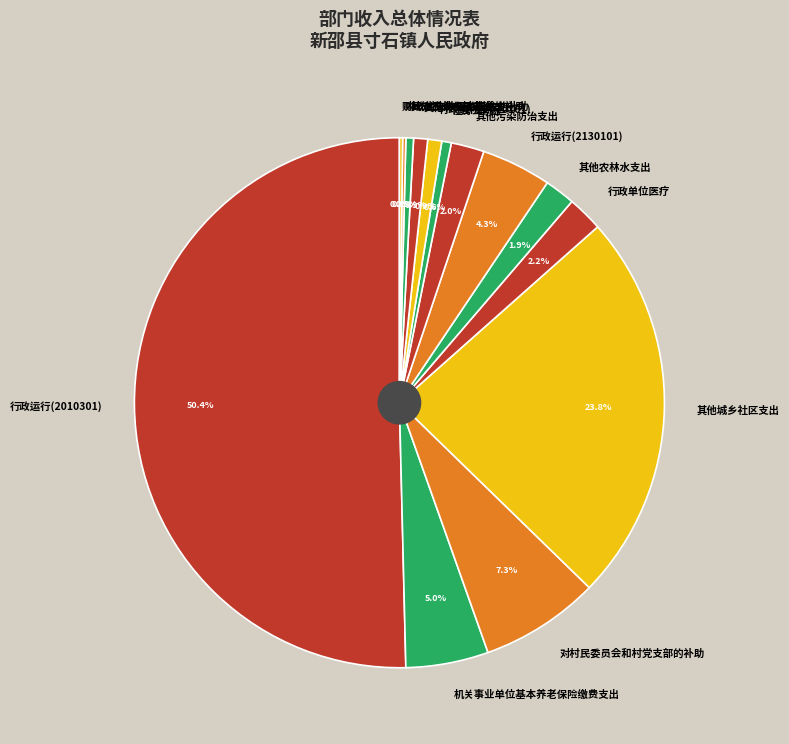

What is the largest slice in the pie chart?

行政运行(2010301)